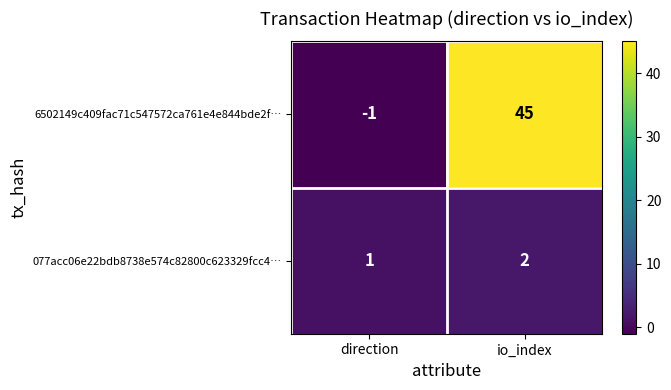

Between direction and io_index, which series saw the biggest shift?

6502149c409fac71c547572ca761e4e844bde2f…